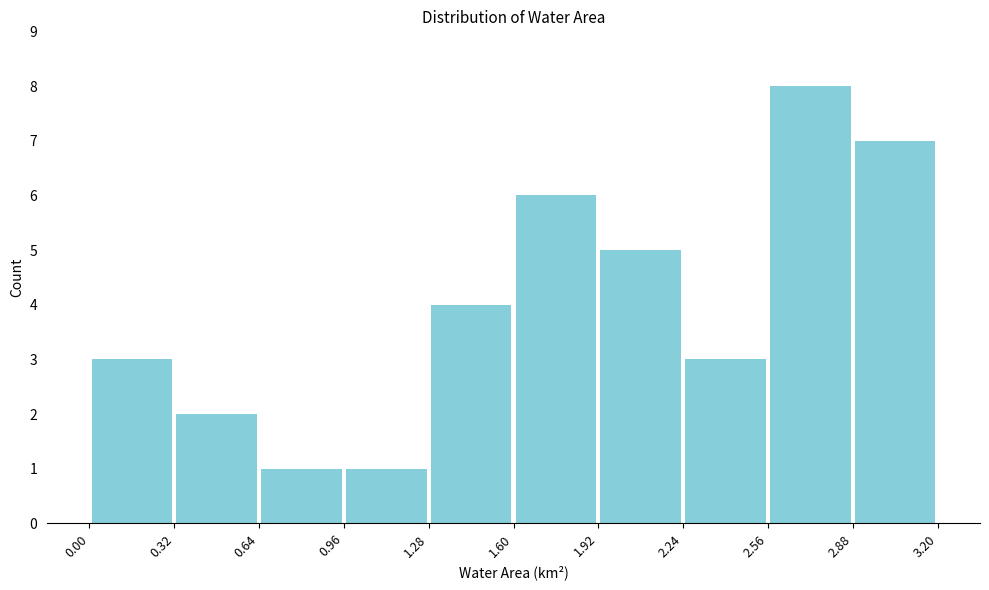

Reading left to right, list every bar in this chart as the range it spans on the x-axis followed by its height. The values are not printed on the chart, so give them approximately, as read against the axis.

0.00 to 0.32: 3
0.32 to 0.64: 2
0.64 to 0.96: 1
0.96 to 1.28: 1
1.28 to 1.60: 4
1.60 to 1.92: 6
1.92 to 2.24: 5
2.24 to 2.56: 3
2.56 to 2.88: 8
2.88 to 3.20: 7